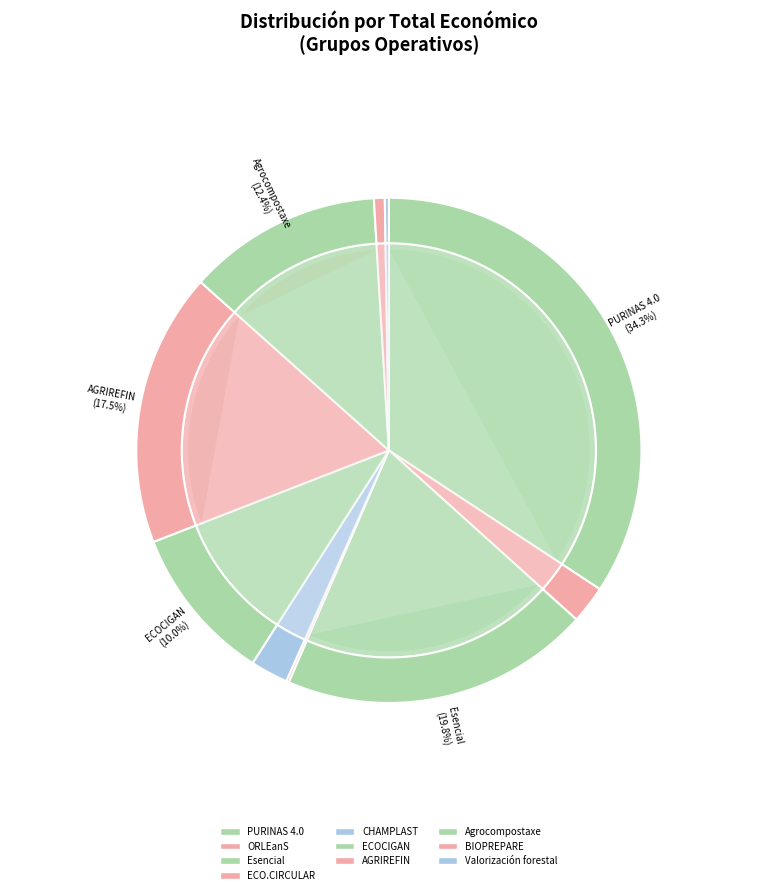

What portion of the pie excludes PURINAS 4.0?

65.7%